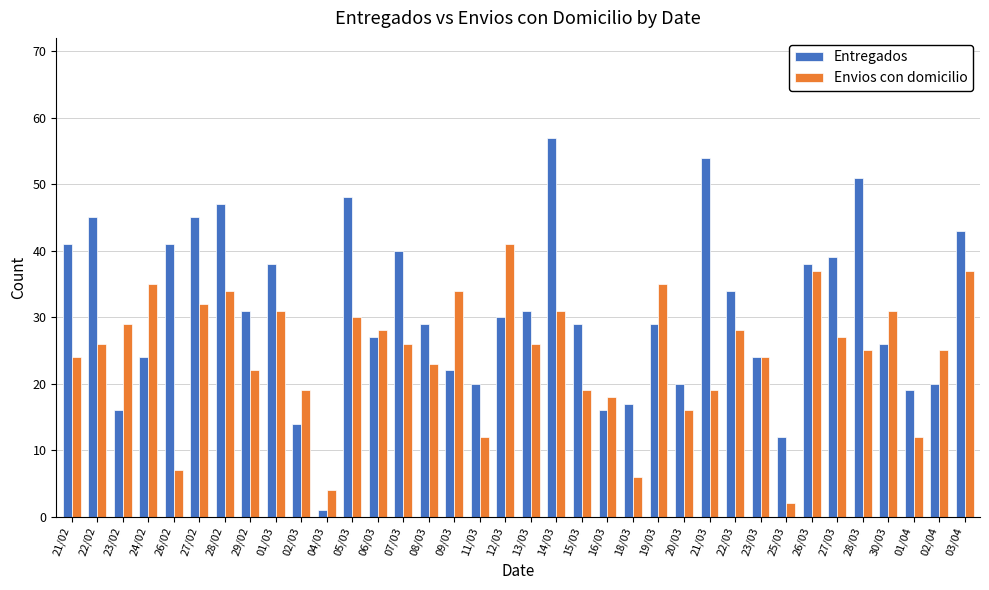

The value of Envios con domicilio at 24/02 is 56. True or false?

False